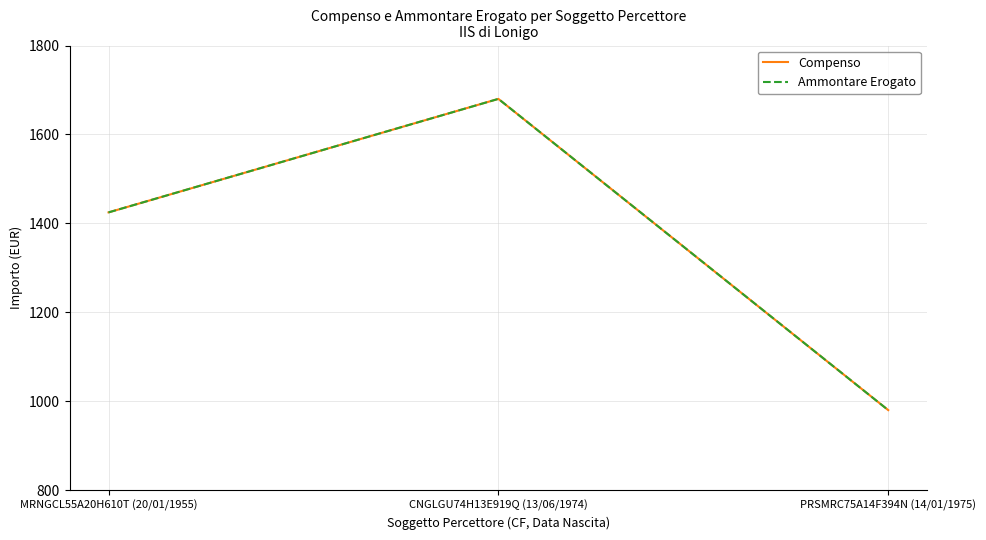

Reading left to right, extract all data points from this chart.

Compenso: 1424.7	1680.0	980.0
Ammontare Erogato: 1424.7	1680.0	980.0